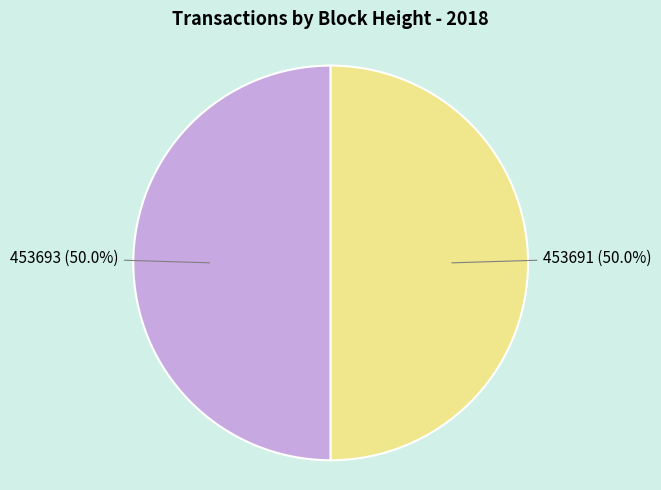

Which category has the smallest portion of the pie?

453691